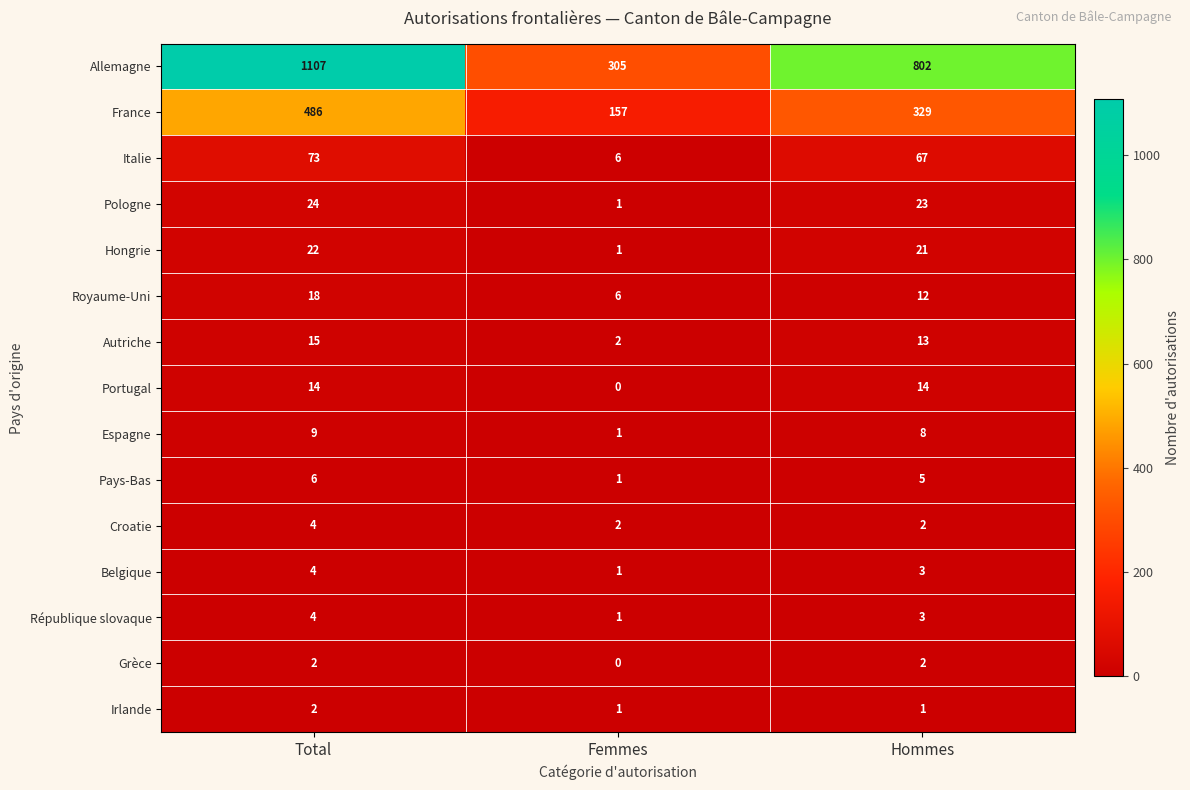

What is the difference between the maximum and minimum values in the Royaume-Uni series?

12